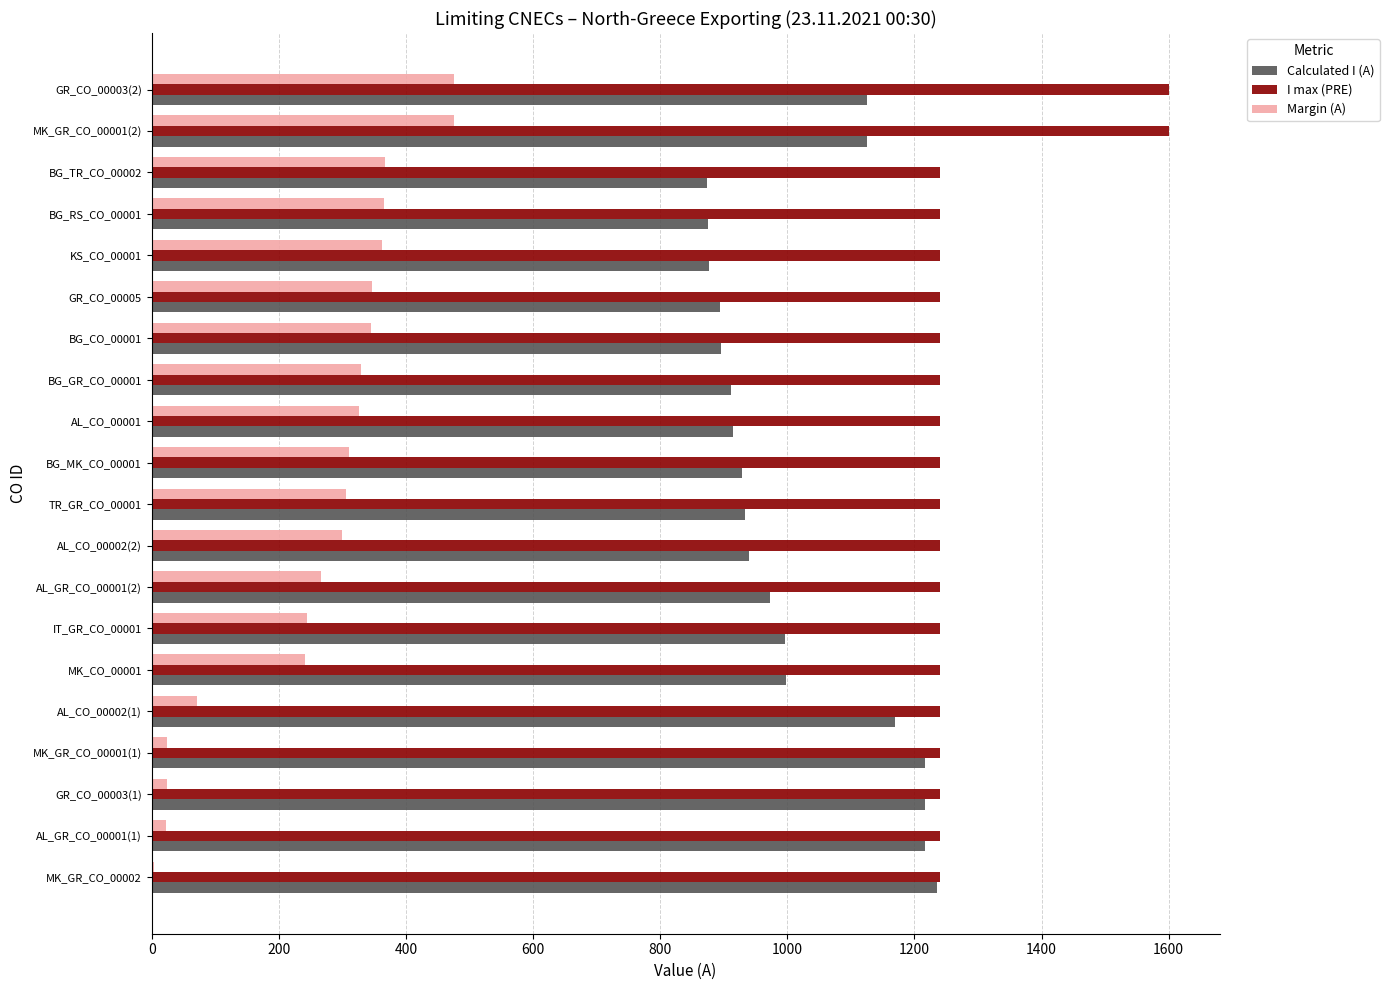

The value of I max (PRE) at MK_GR_CO_00001(2) is 1600. True or false?

True